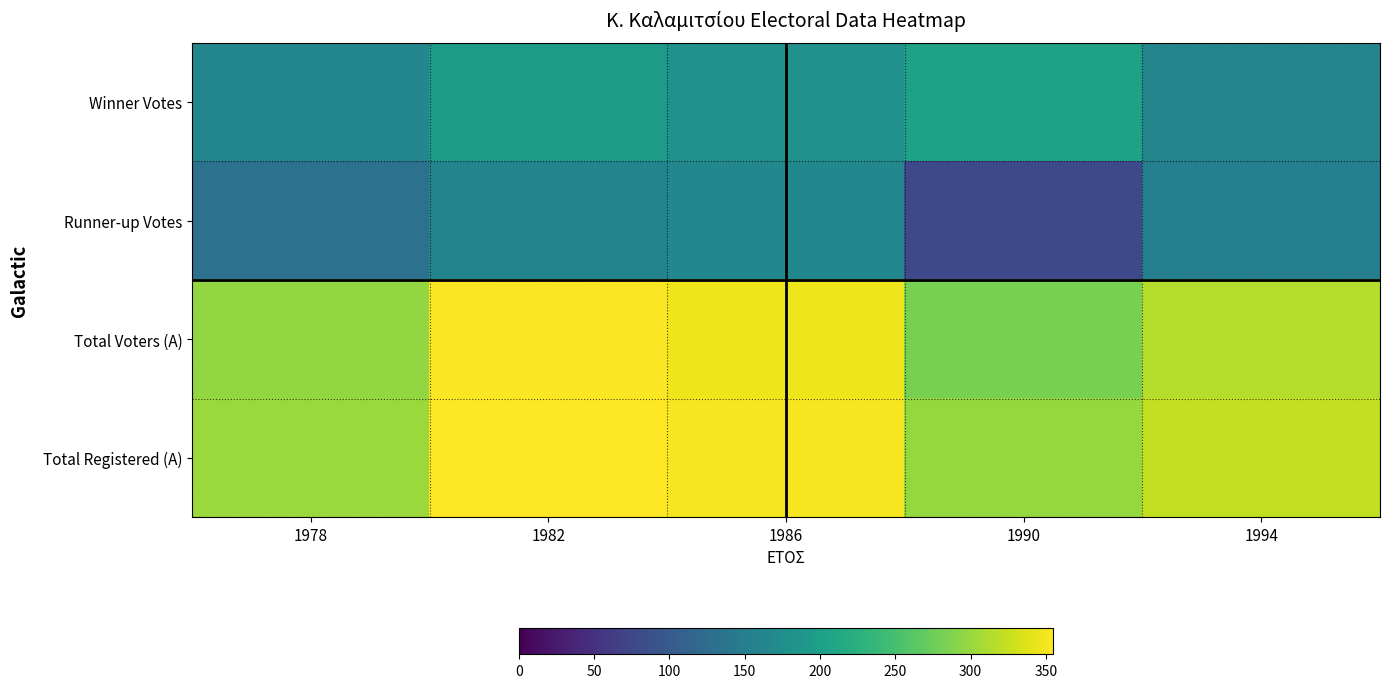

What is the difference between the highest and lowest values at 1982?

195